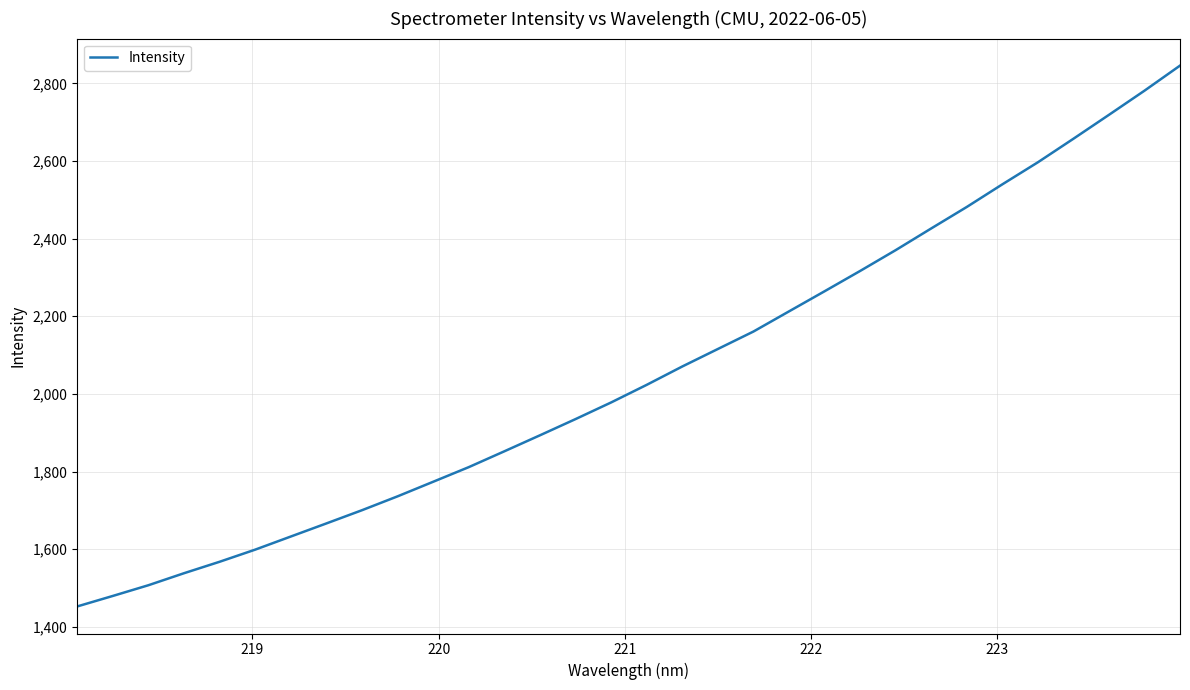

How many lines are shown in the chart?

1